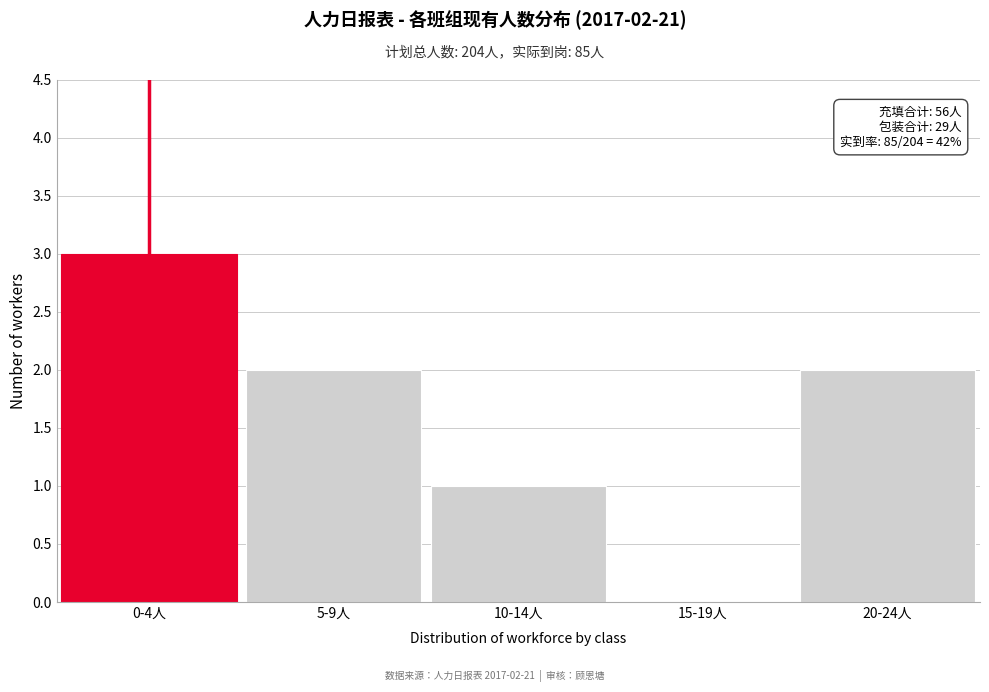

Reading left to right, list all the values displayed in this chart.

0-4人=3	5-9人=2	10-14人=1	15-19人=0	20-24人=2